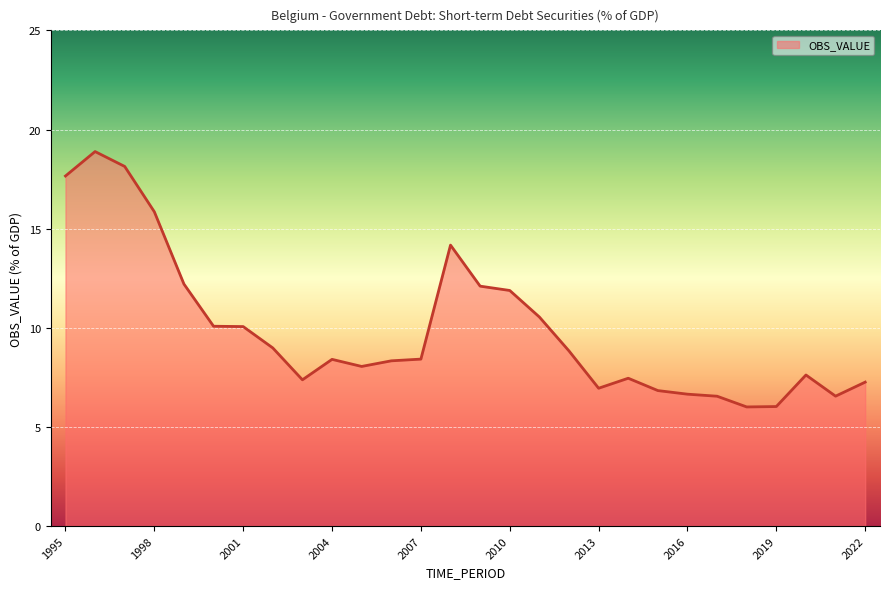

What is the difference between the maximum and minimum values?

12.9